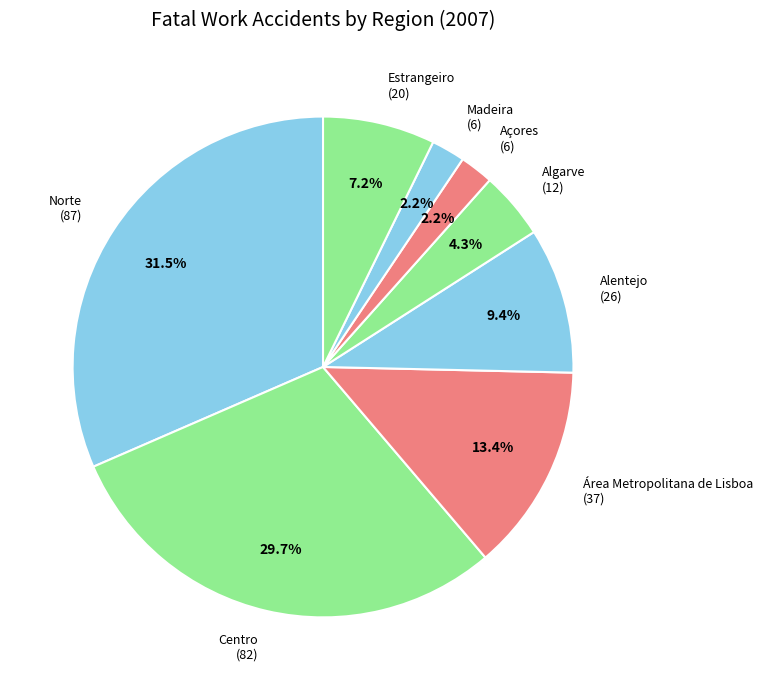

Is there a majority slice in this chart?

No